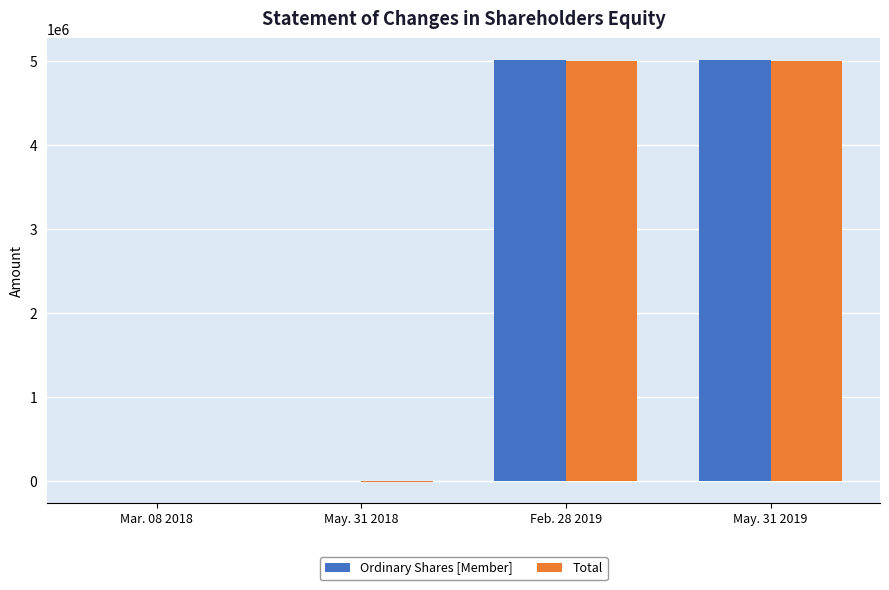

How many categories are shown in the chart?

4